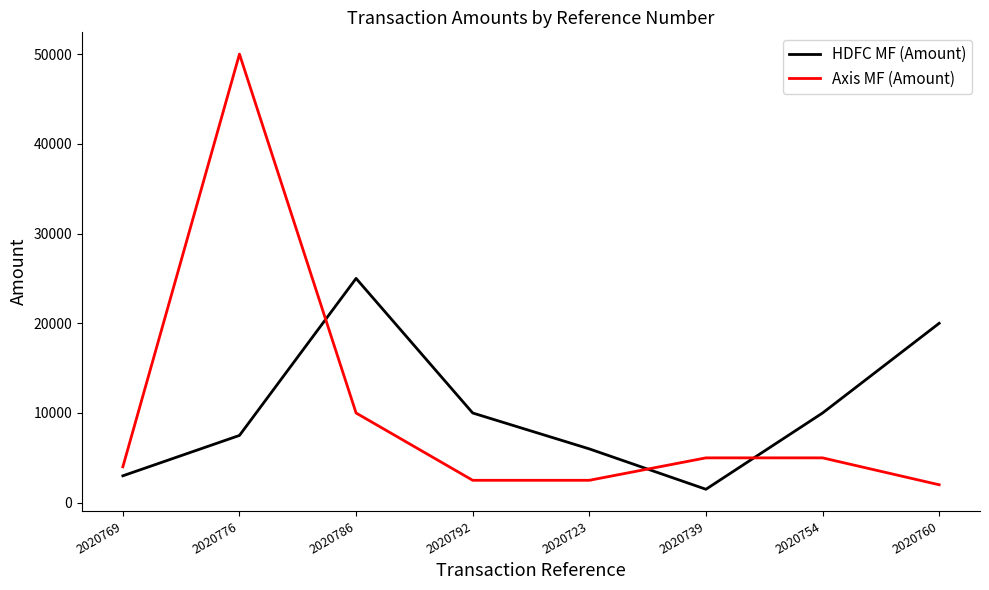

What is the greatest value displayed?

50000